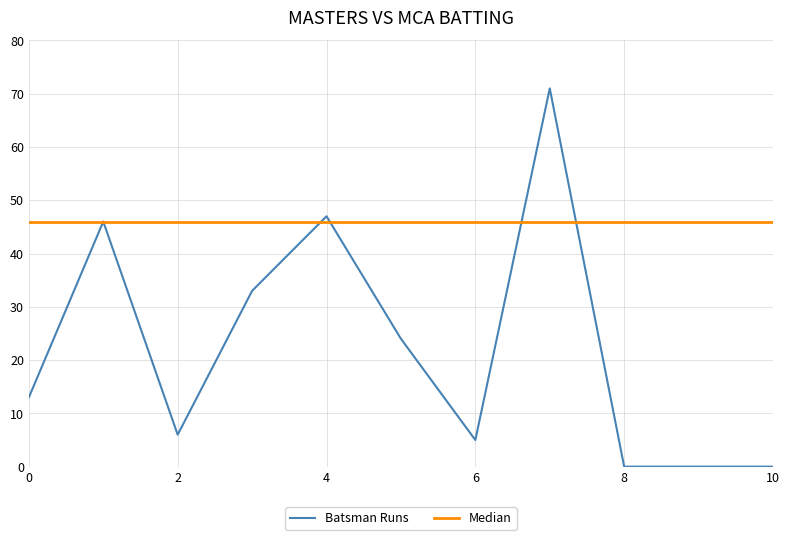

What is the average value?

22